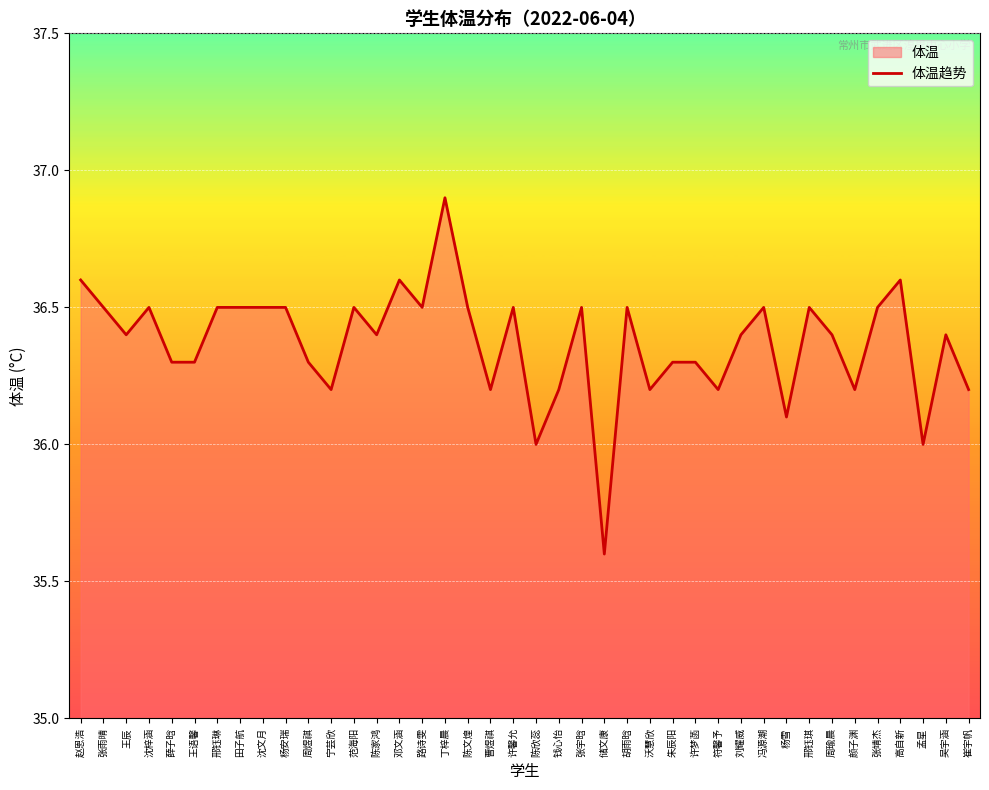

How many data points are less than 36?

1